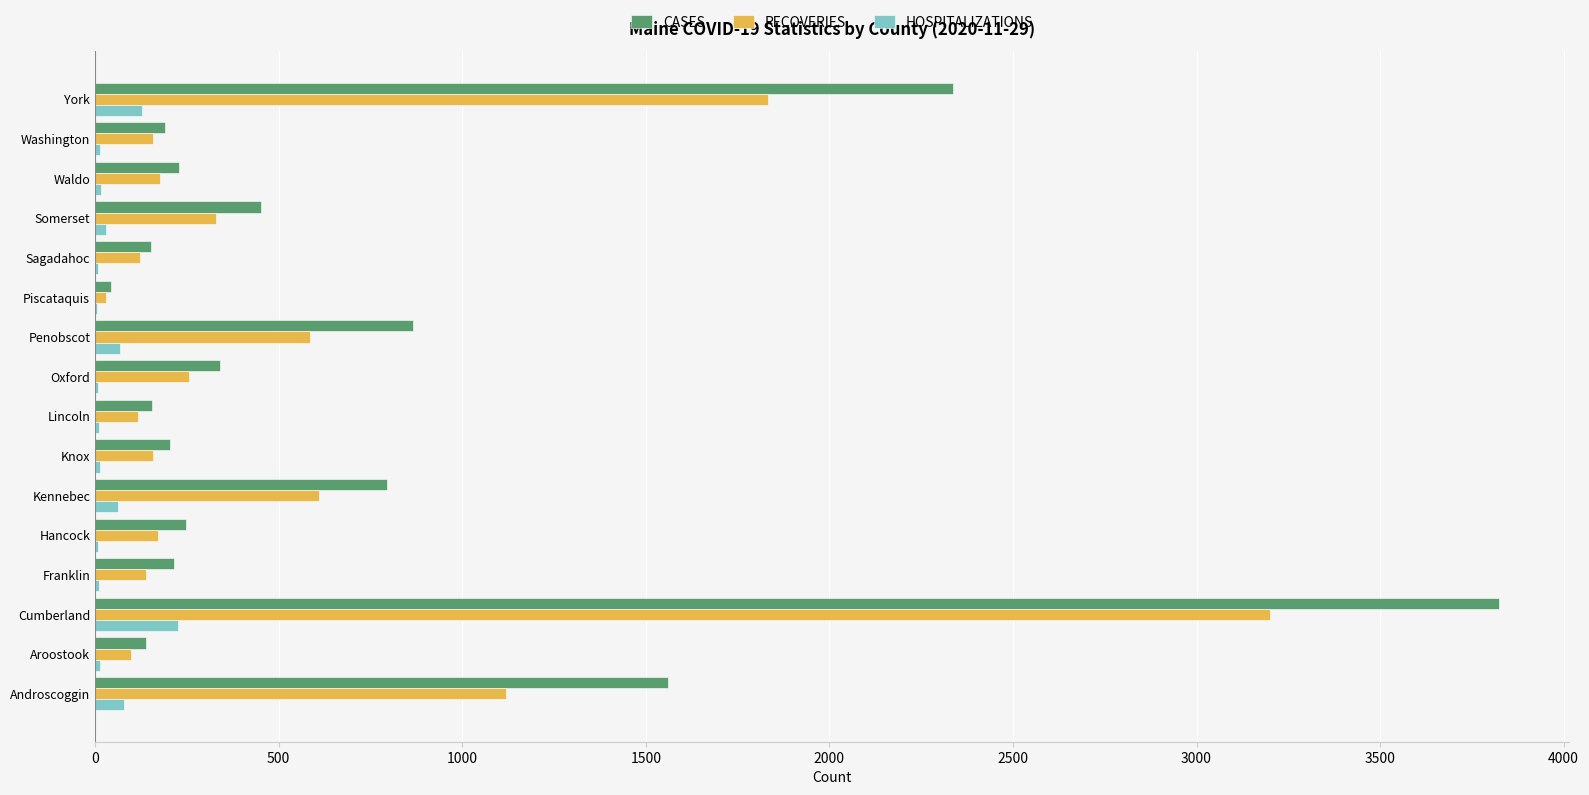

What are all the series names shown in the legend?

CASES, RECOVERIES, HOSPITALIZATIONS